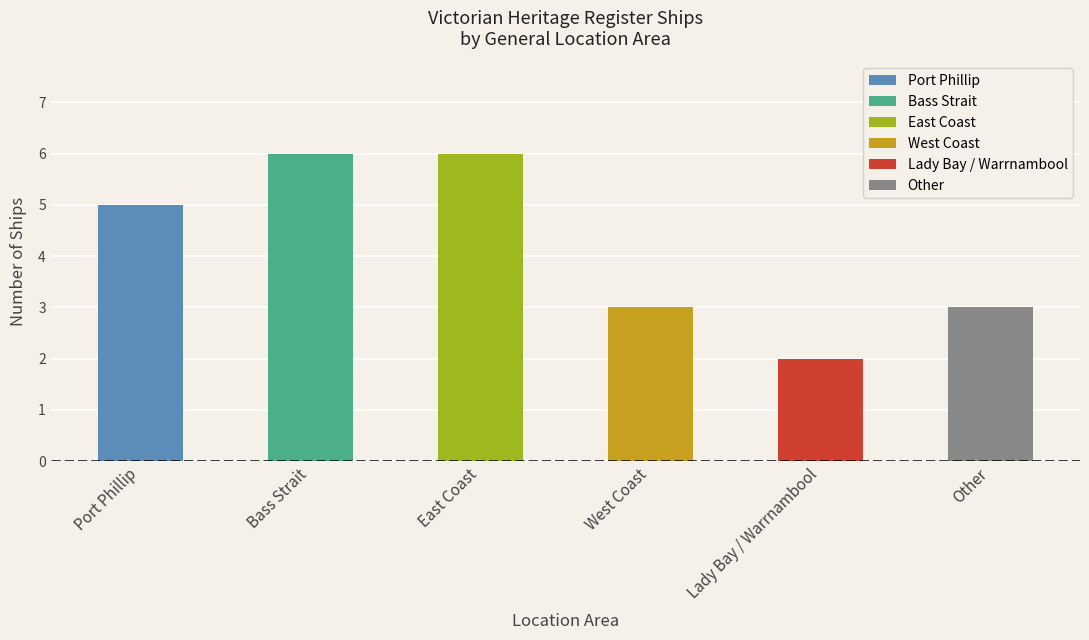

Rank the categories by value from lowest to highest.

Lady Bay / Warrnambool, West Coast, Other, Port Phillip, Bass Strait, East Coast